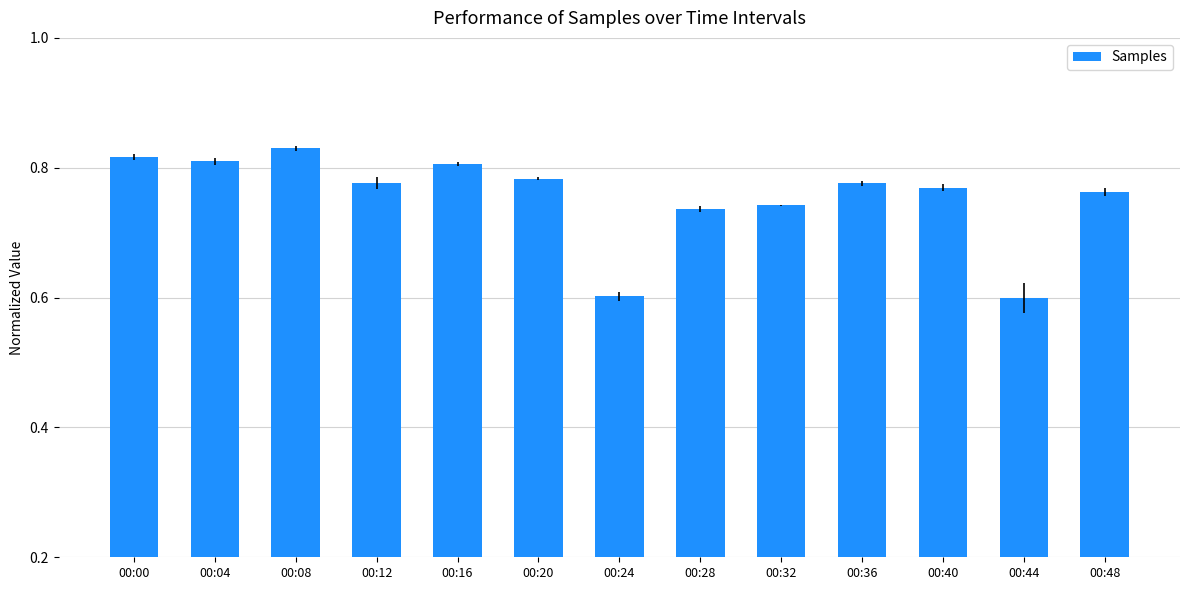

Which has a higher value, 00:20 or 00:08?

00:08